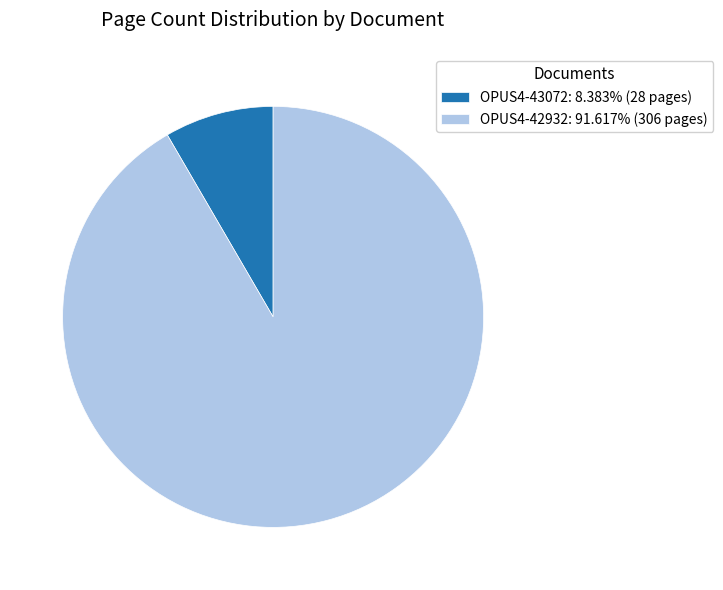

Count the number of slices in the pie.

2